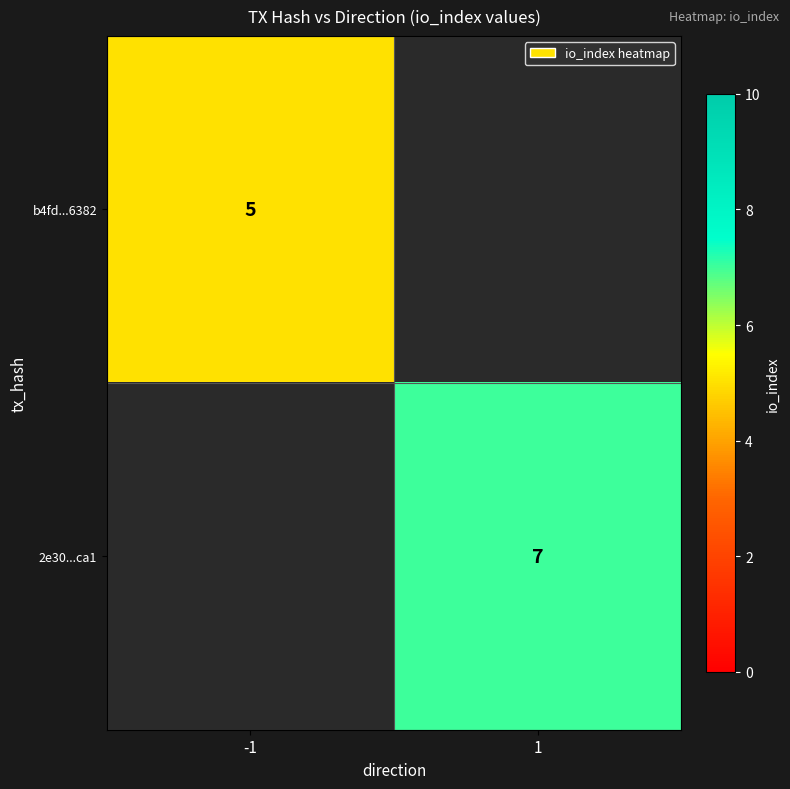

Is it true that 2e30...ca1 equals 7 at 1?

True